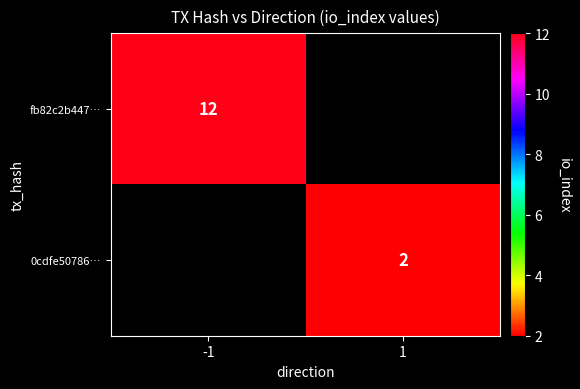

True or false: fb82c2b447… has a value of 12 at -1.

True